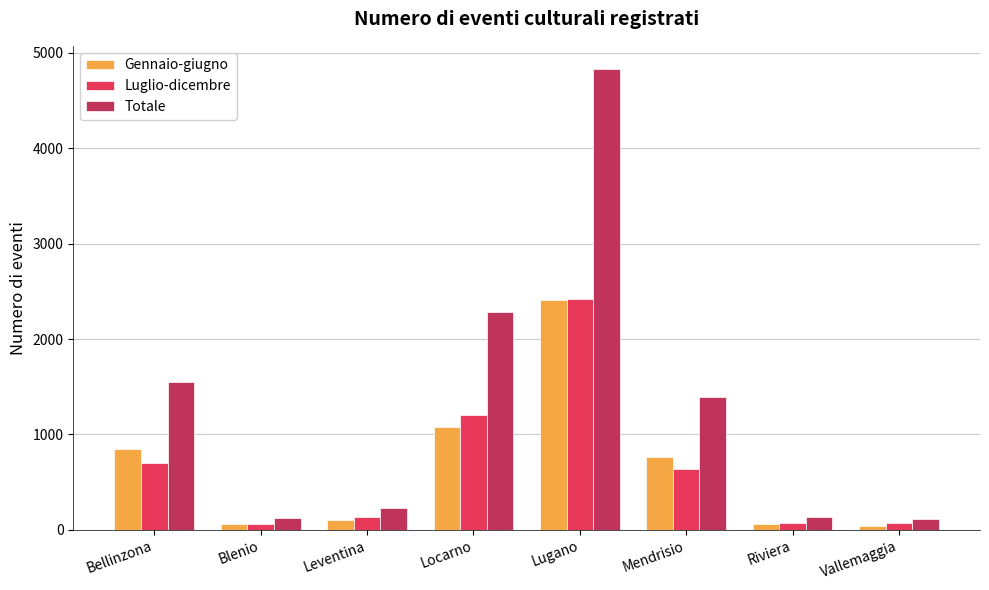

Does the chart contain any negative values?

No